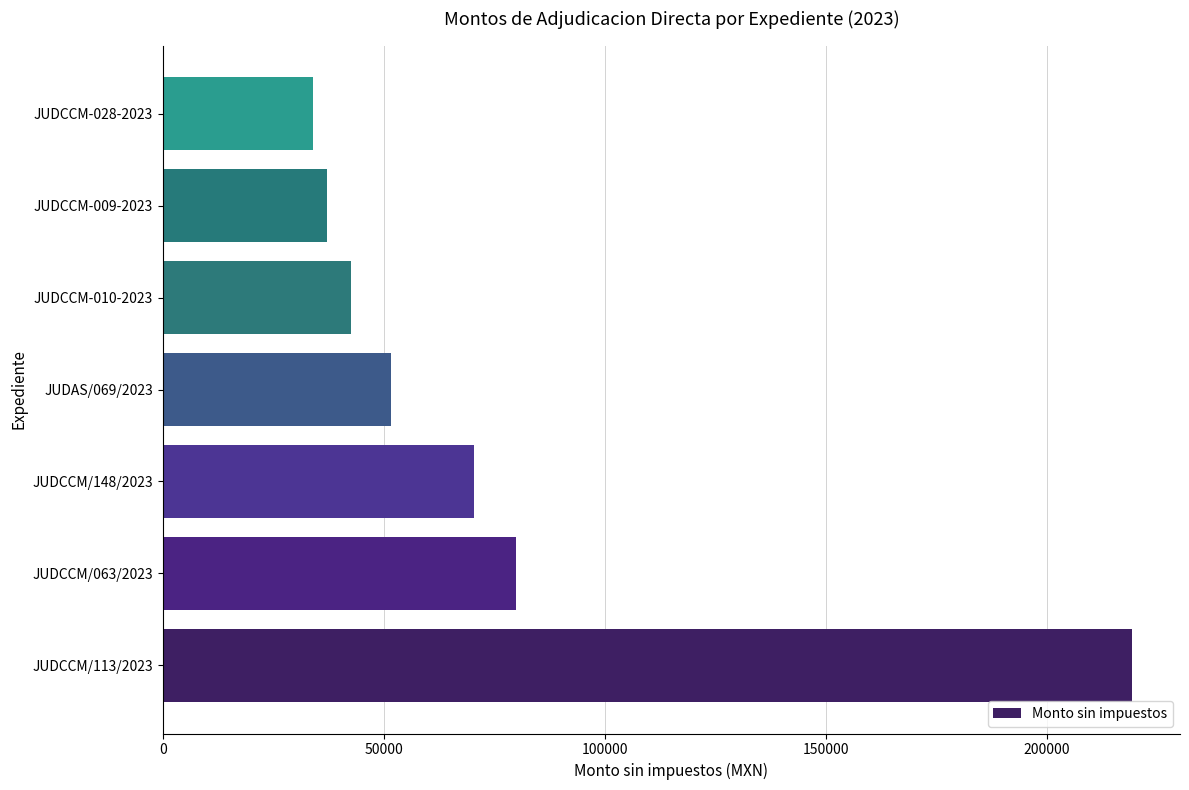

At which label is the value closest to 126573?

JUDCCM/063/2023